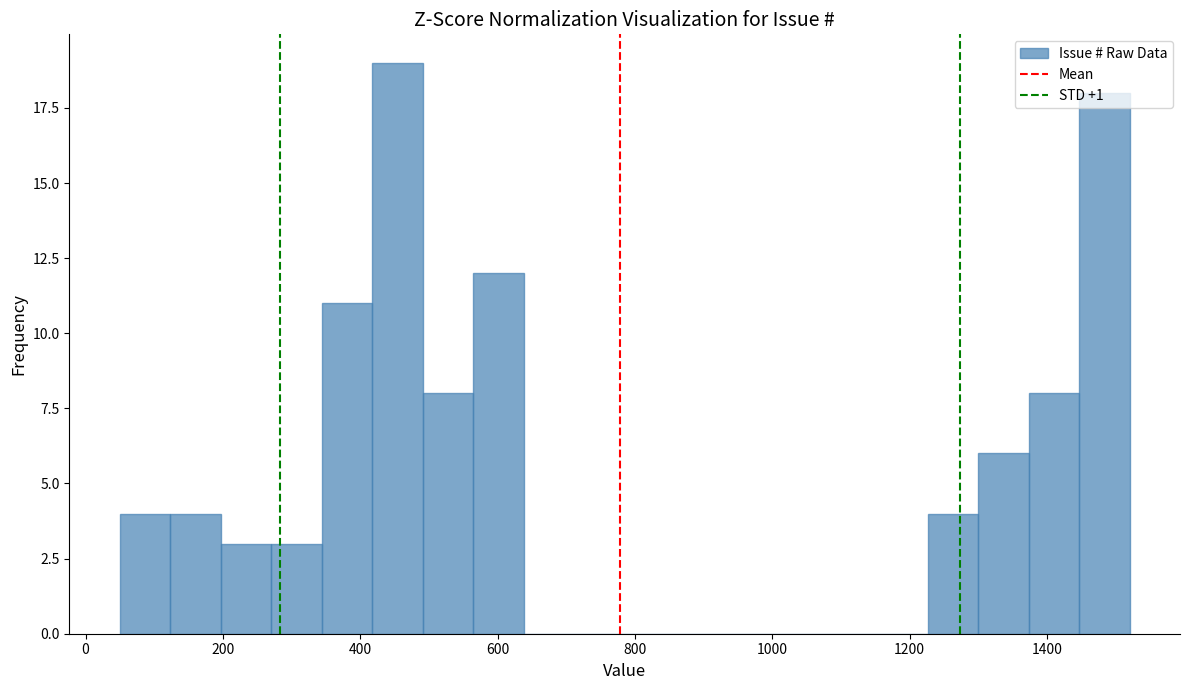

Around what value on the x-axis is the tallest bar? Give the approximate position of its centre, as read against the axis.

460